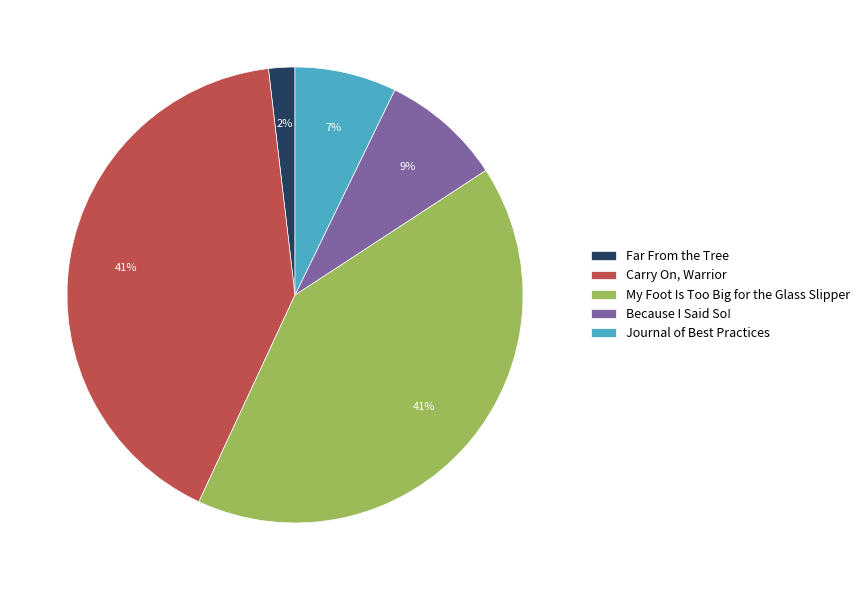

How many segments does this pie chart have?

5